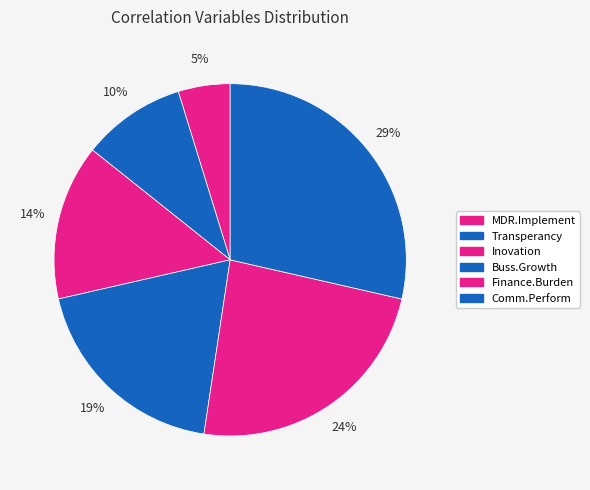

To the nearest percent, what is the difference between the largest and smallest slice percentages?

24%